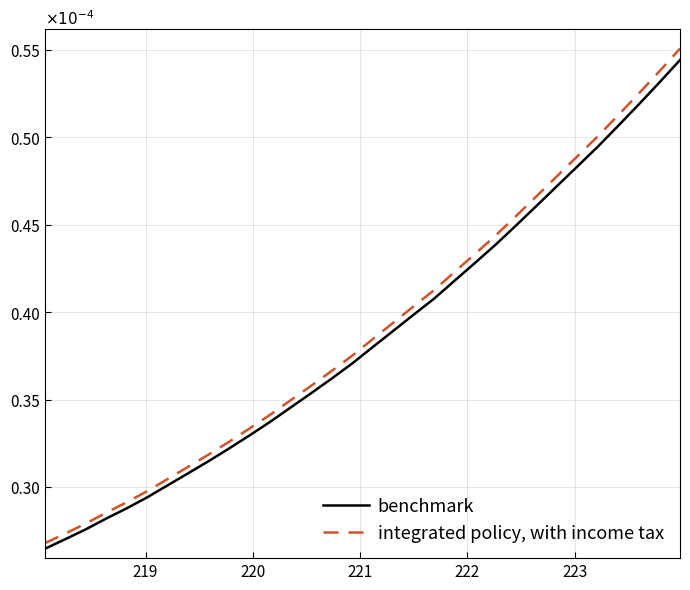

List the series in order of their overall mean, lowest first.

benchmark, integrated policy, with income tax